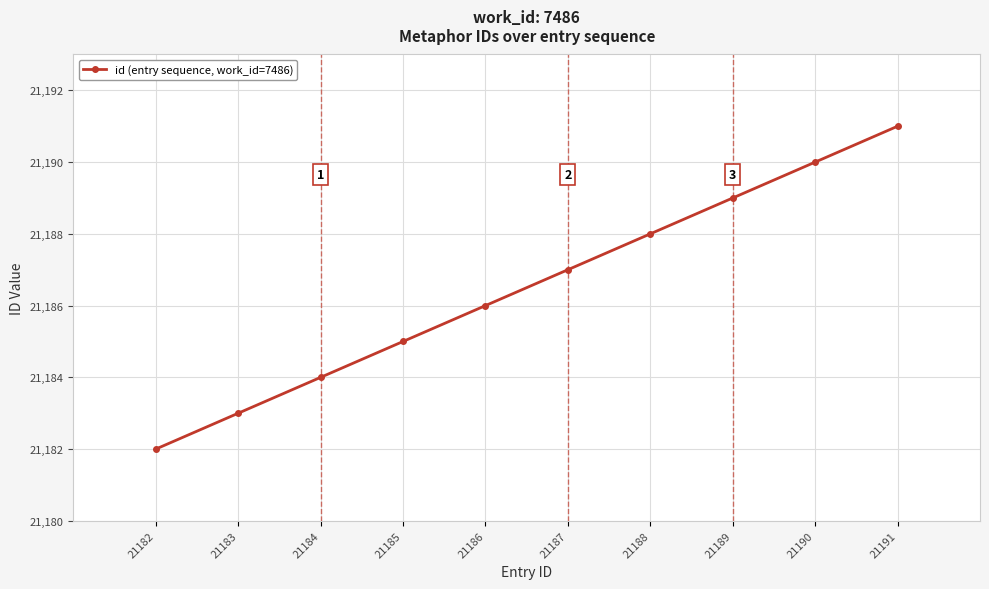

Reading left to right, what are all the values shown in this chart?

21182	21183	21184	21185	21186	21187	21188	21189	21190	21191